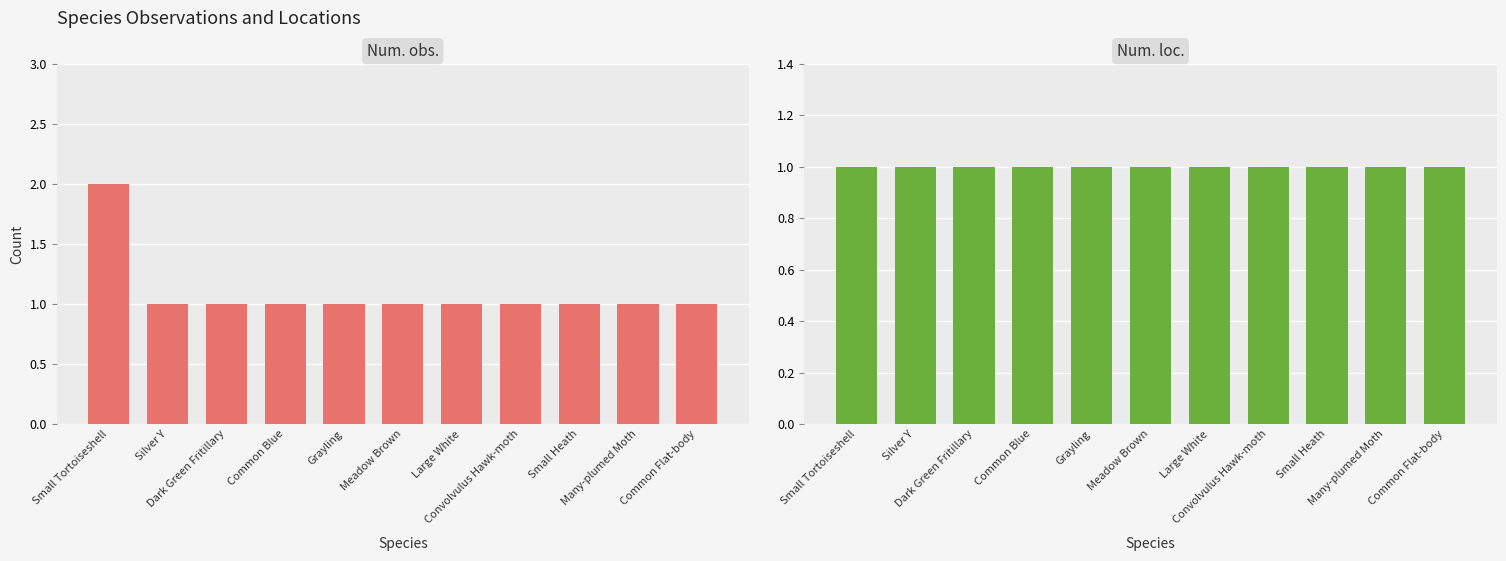

What is the approximate value of Num. loc. at Small Tortoiseshell?

1